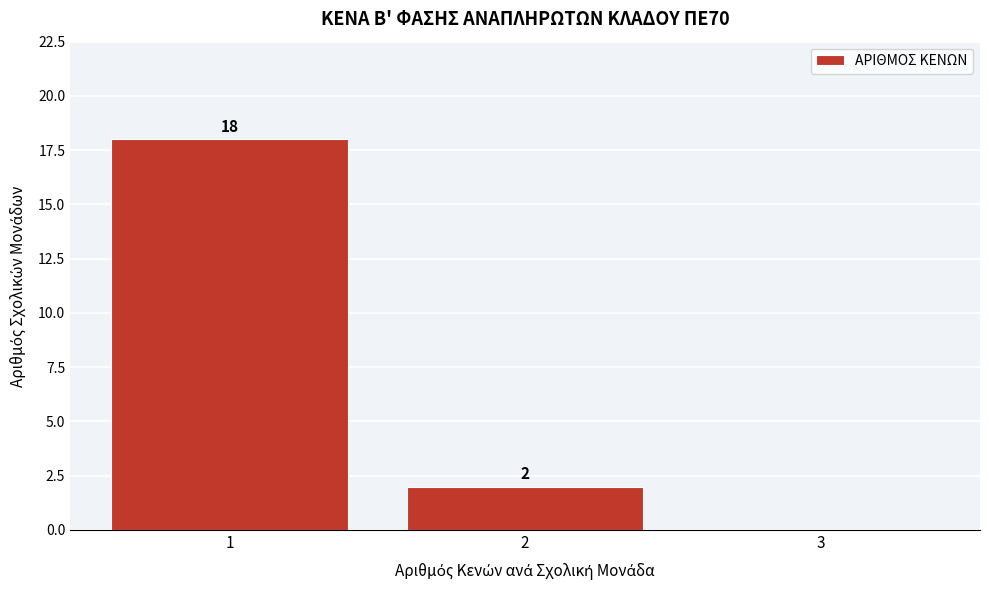

Which range on the x-axis has the tallest bar?

0.5 to 1.5